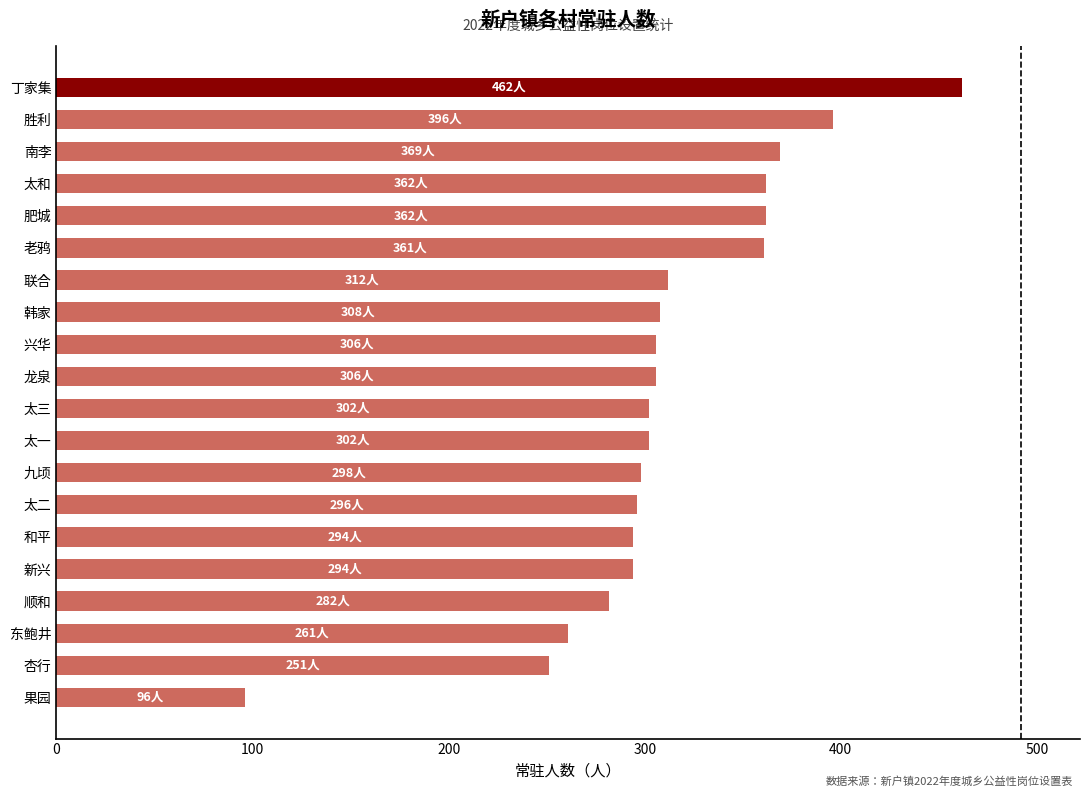

The value at 和平 is 198. True or false?

False